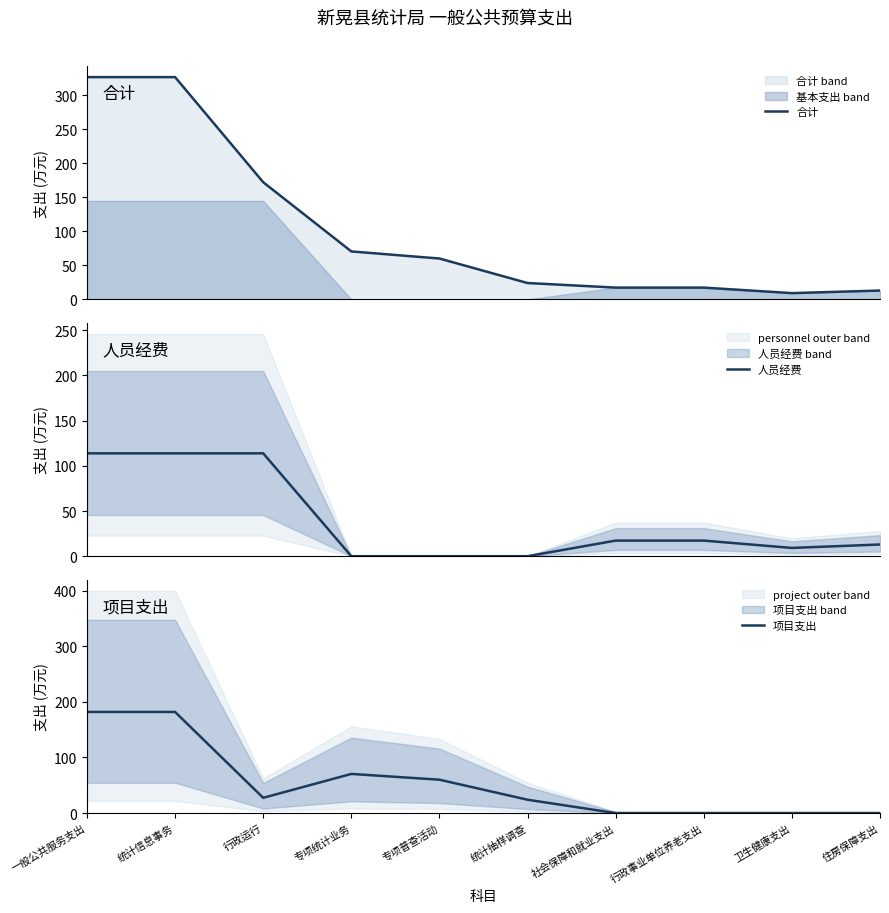

The 项目支出 series shows 123.9 at 专项统计业务. True or false?

False